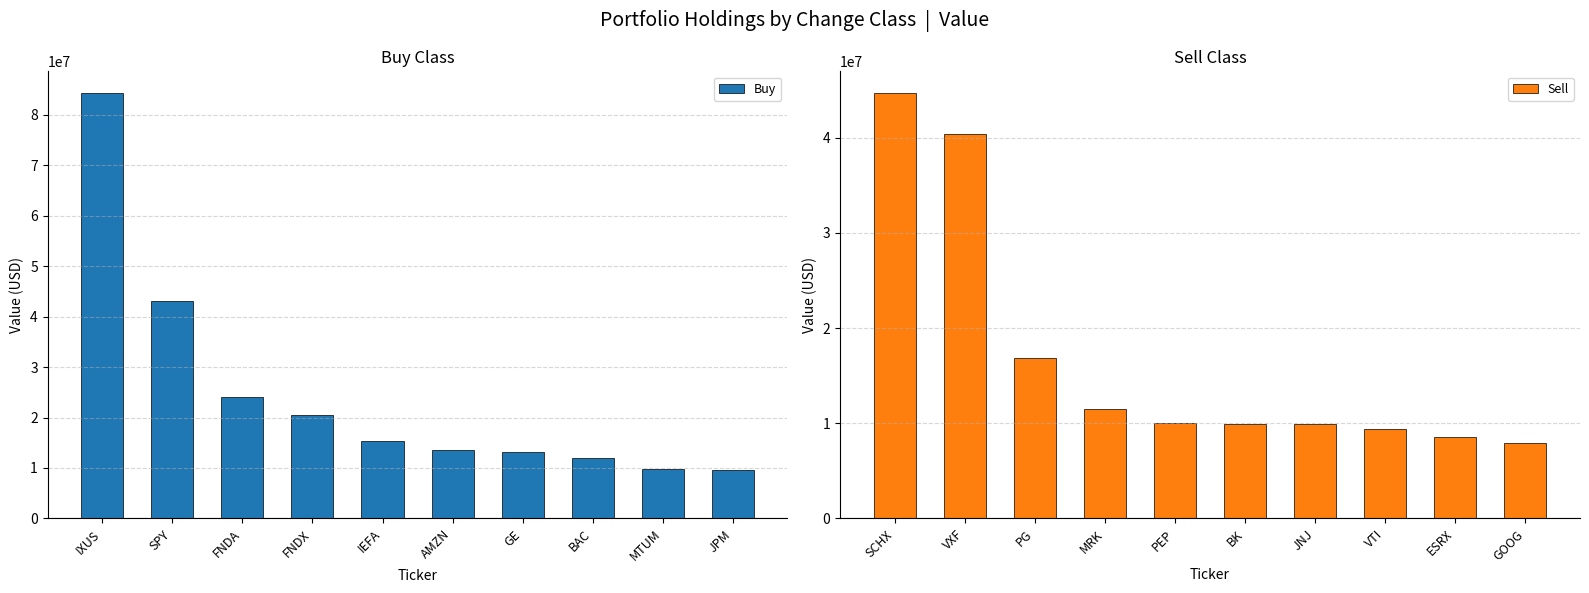

What value does the Buy series have at AMZN?

13607000